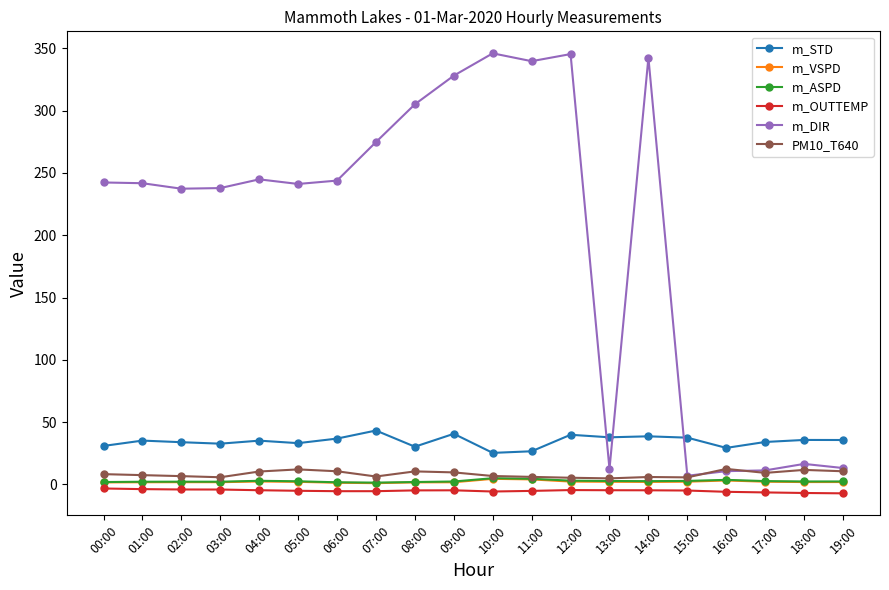

What is the highest value of the m_STD series?

43.3